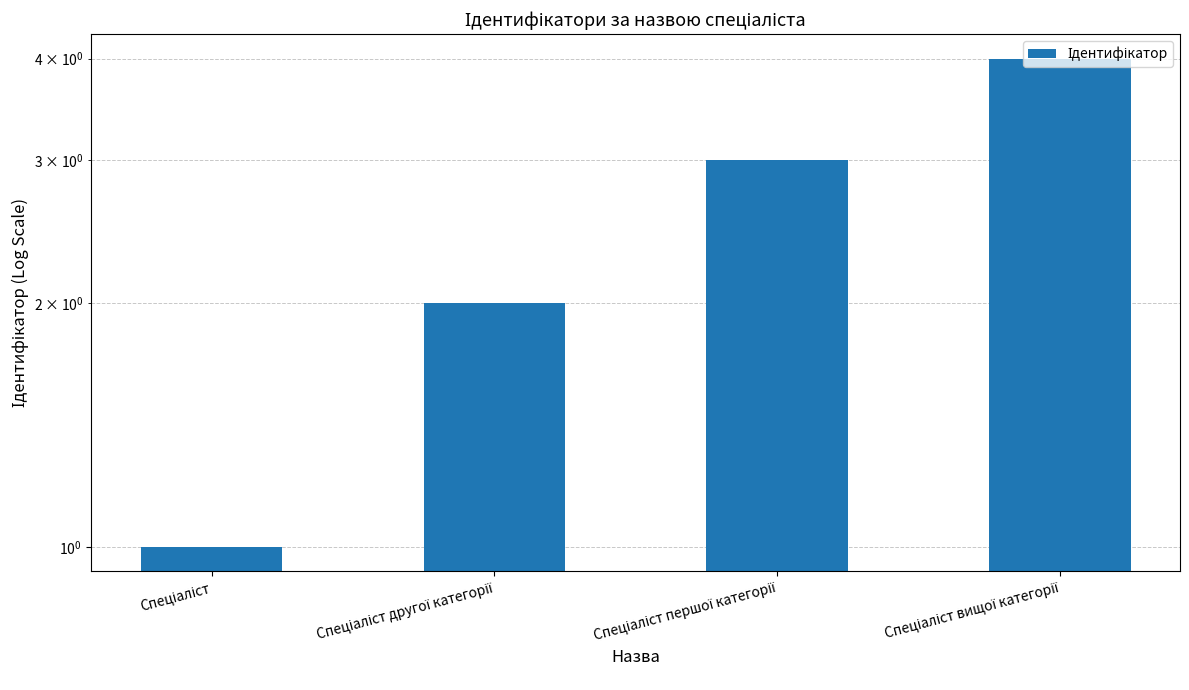

The value at Спеціаліст другої категорії is 3. True or false?

False